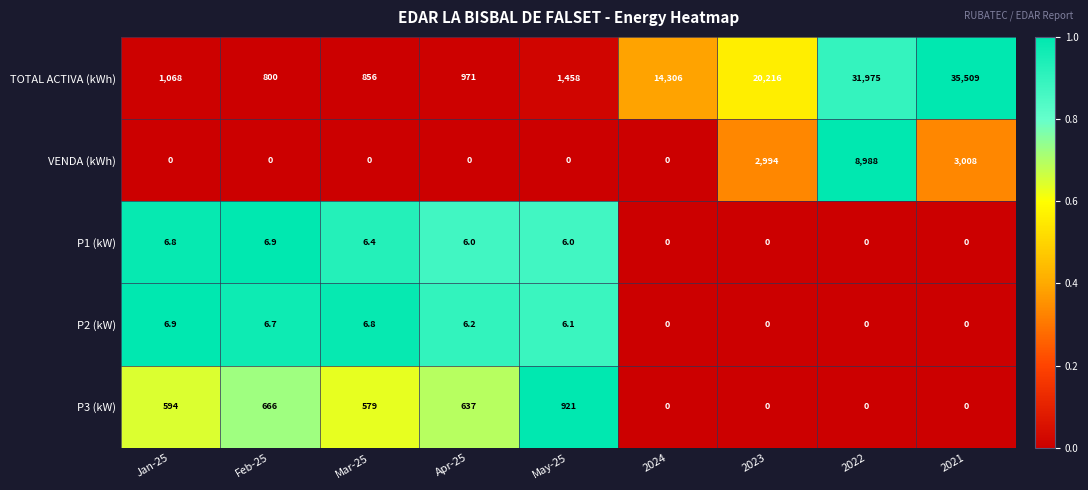

Which label corresponds to the largest value in the chart?

2021